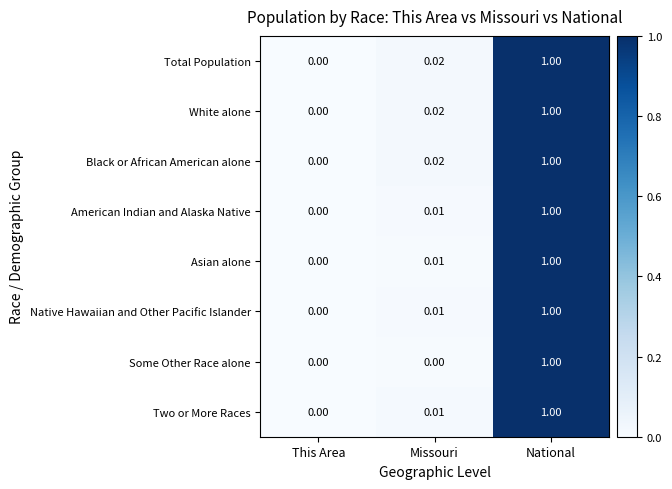

List the labels in order of Two or More Races value, largest first.

National, Missouri, This Area